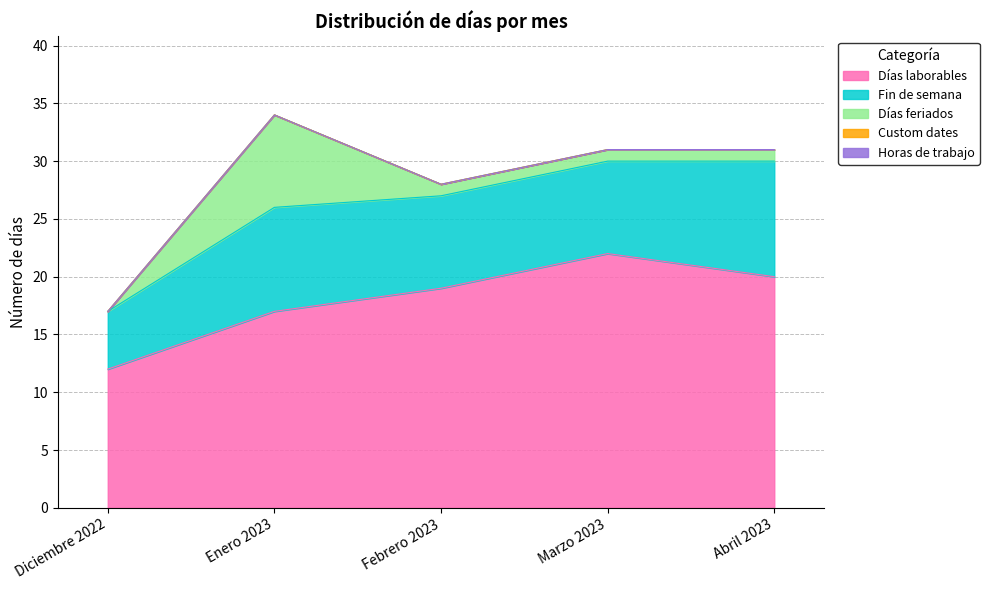

What is the label of the 5th point from the left?

Abril 2023